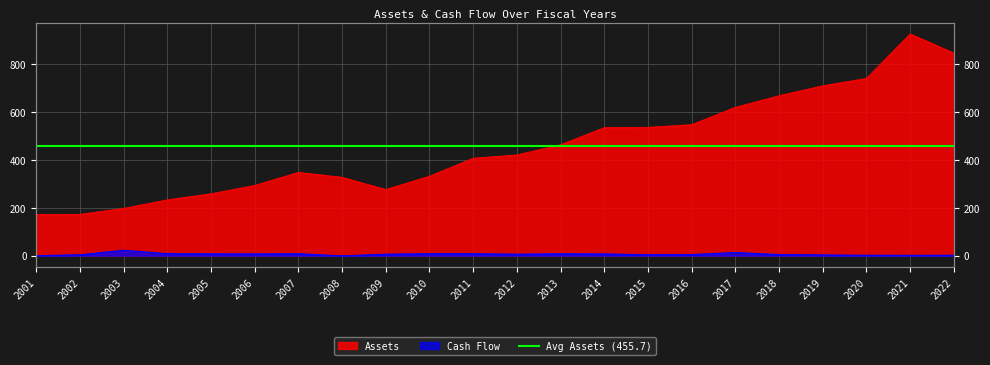

True or false: Cash Flow and Assets intersect in this chart.

False